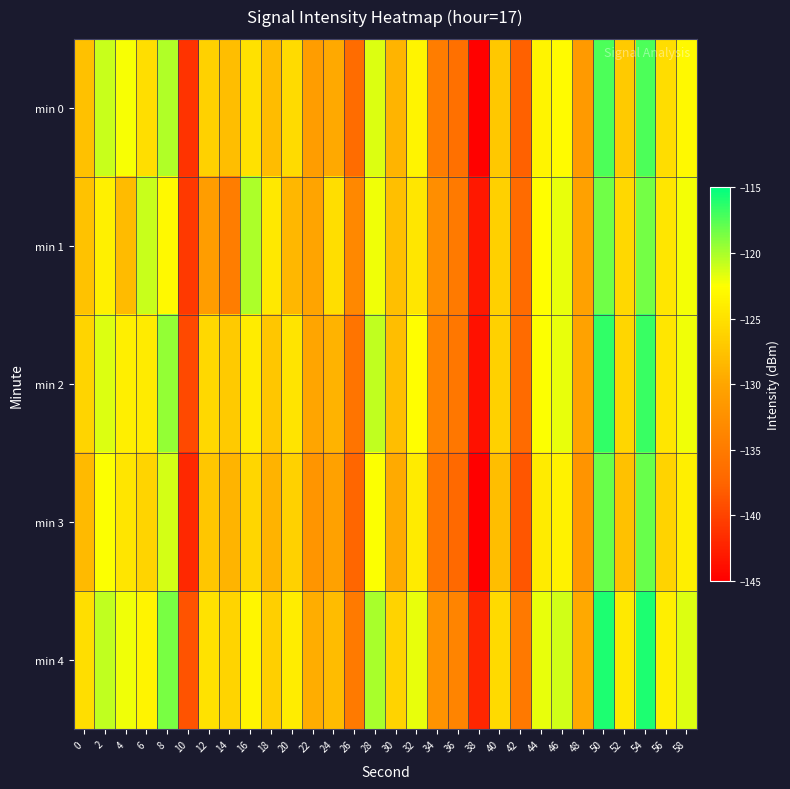

Which category has the lowest value across all series?

38